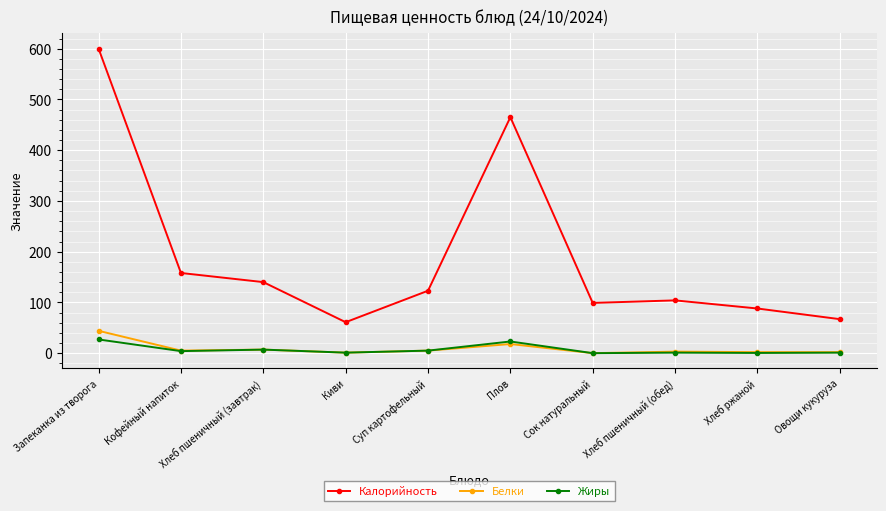

Where is Белки nearest to the value 22?

Плов